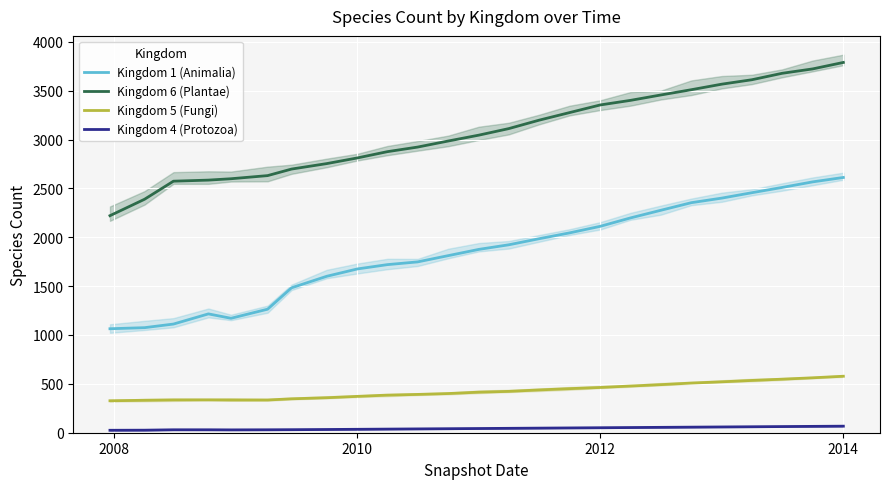

True or false: Kingdom 5 (Fungi) and Kingdom 6 (Plantae) intersect in this chart.

False